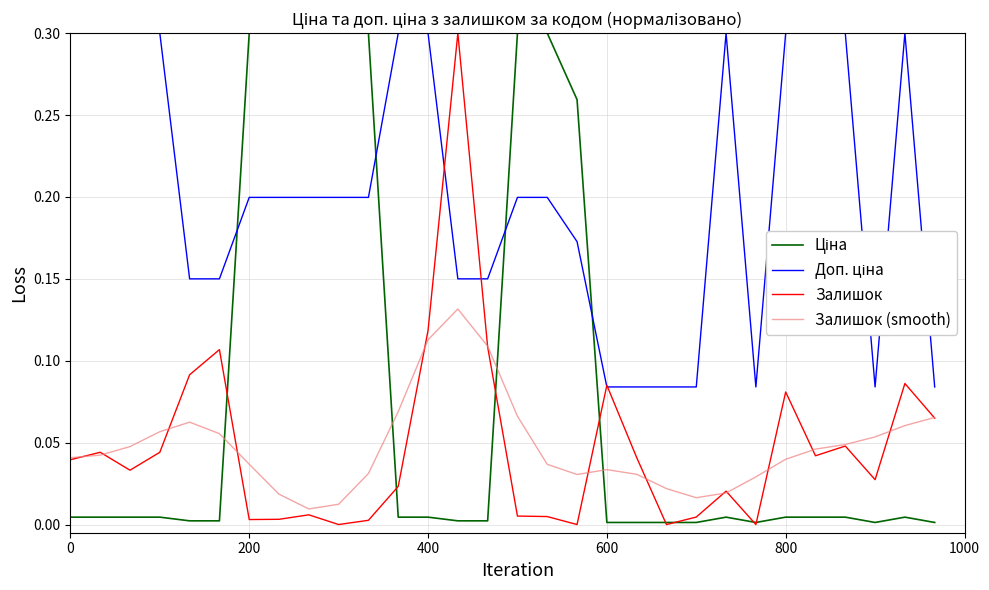

True or false: Залишок has a value of 0.0 at 200.

True